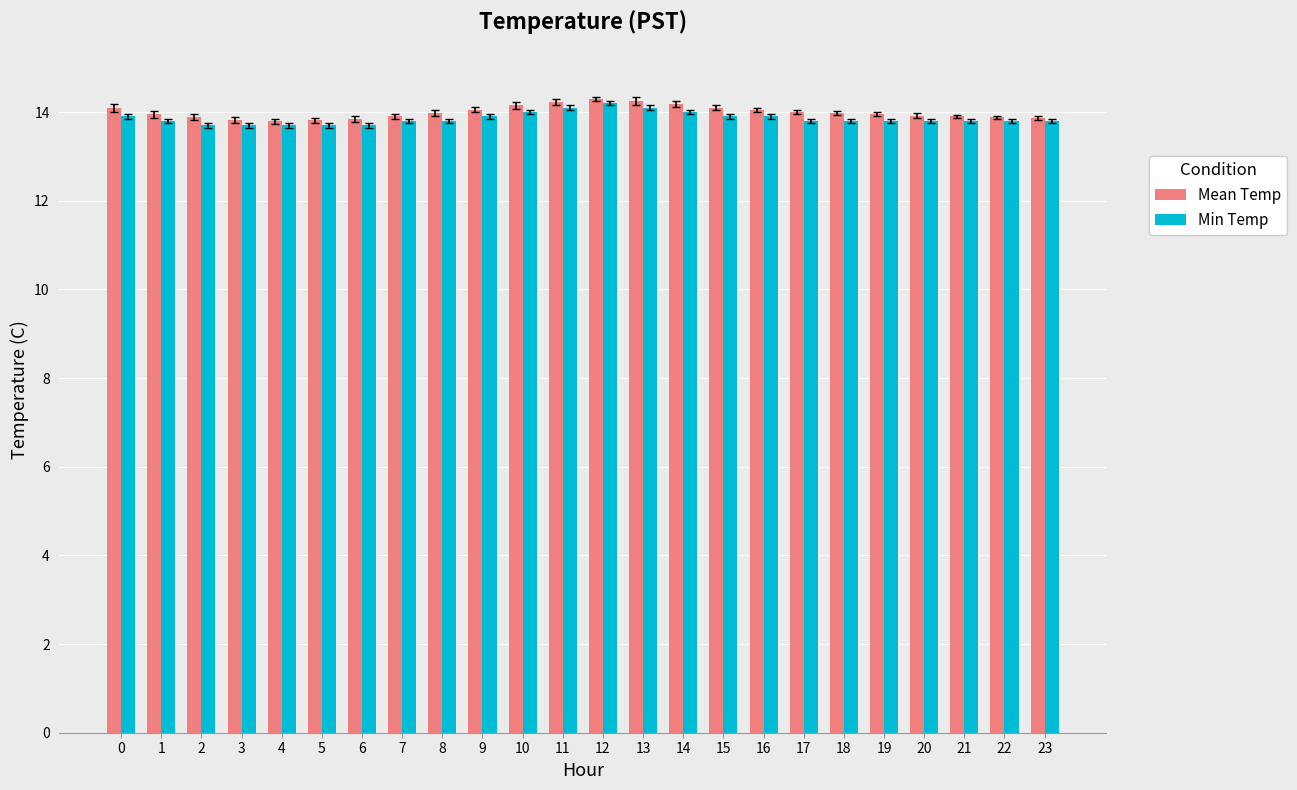

How many categories are shown in the chart?

24